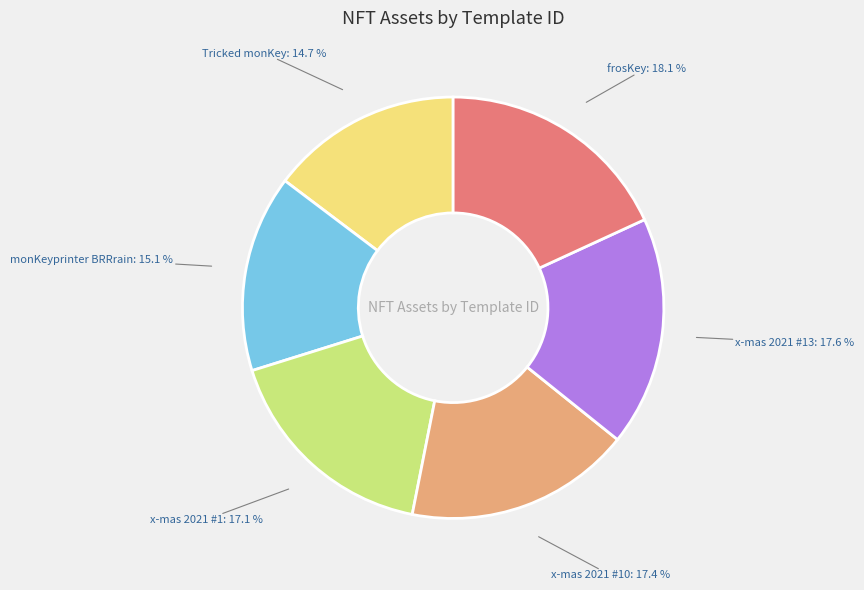

Is there a majority slice in this chart?

No